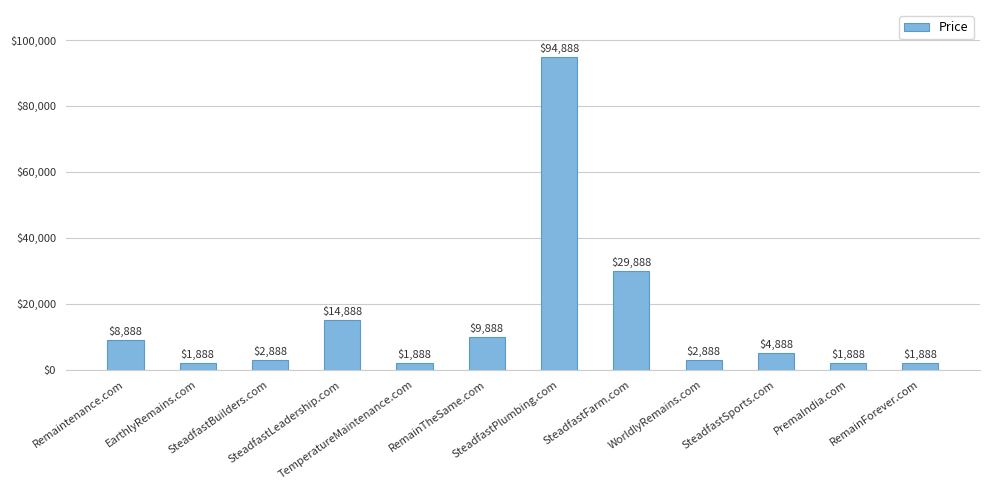

Reading left to right, extract all data points from this chart.

8888	1888	2888	14888	1888	9888	94888	29888	2888	4888	1888	1888